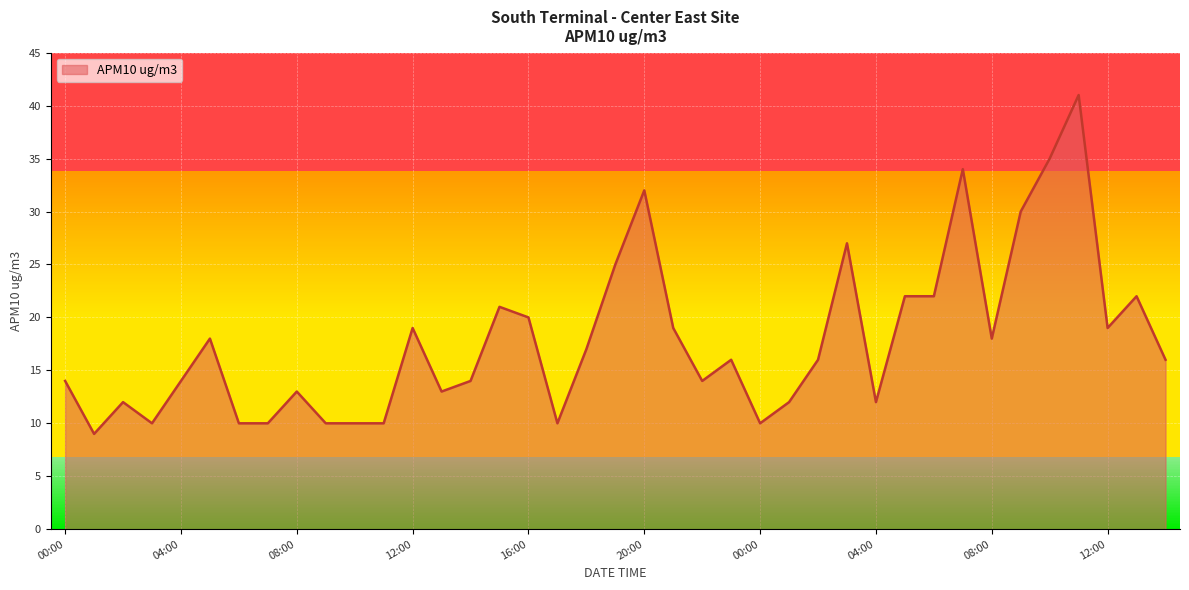

What is the ratio of the value at 11:00 to the value at 23:00?

2.6